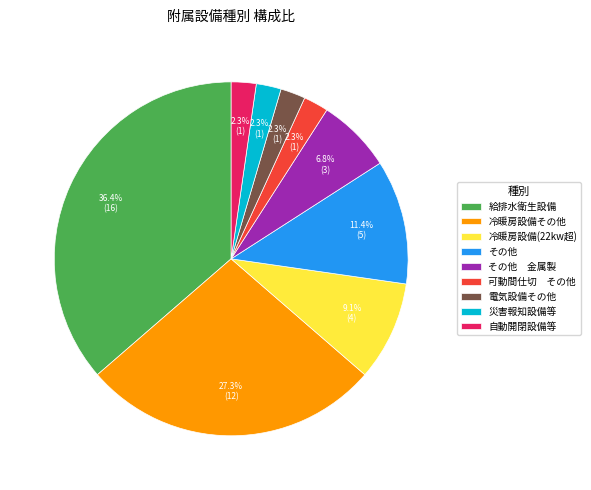

To the nearest percent, what is the difference between the largest and smallest slice percentages?

34%